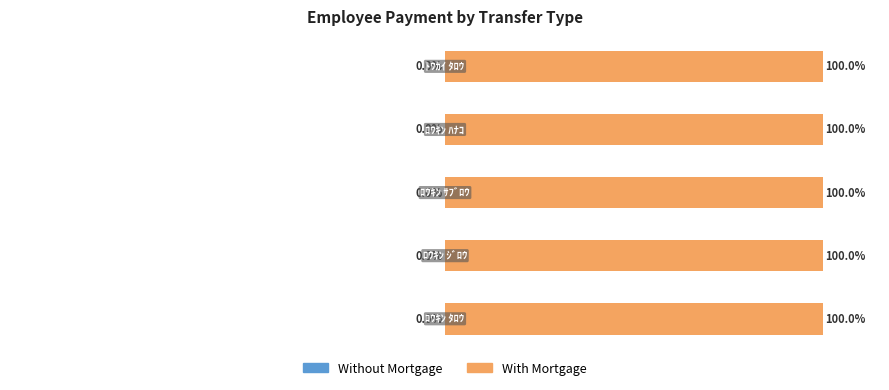

What is the label of the 4th bar from the right?

ﾛｳｷﾝ ｼﾞﾛｳ